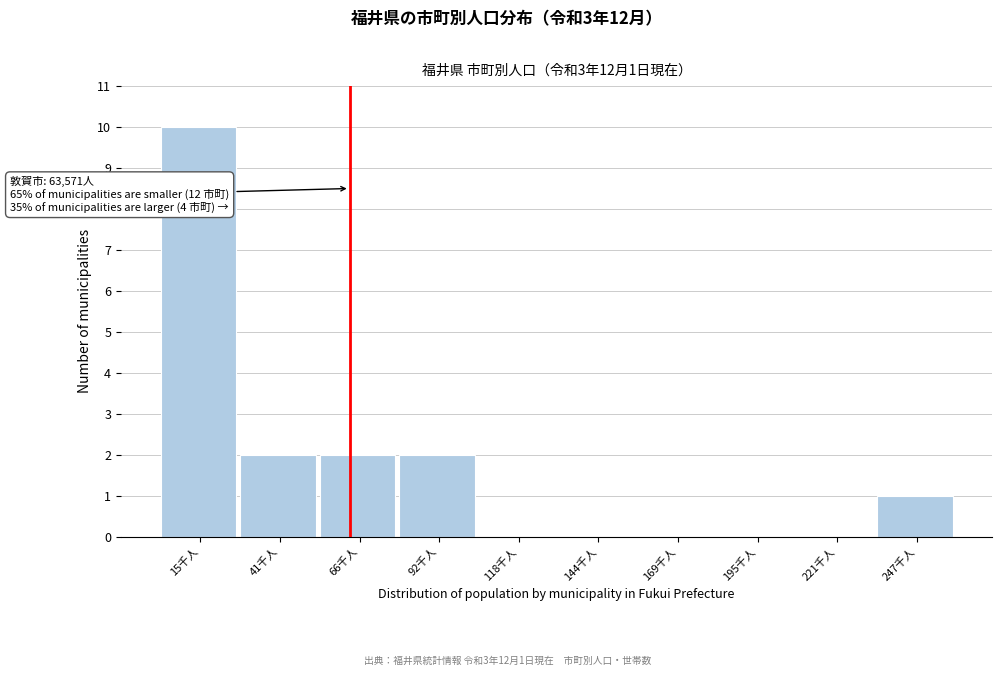

Reading left to right, what are all the values shown in this chart?

15千人=10	41千人=2	66千人=2	92千人=2	118千人=0	144千人=0	169千人=0	195千人=0	221千人=0	247千人=1